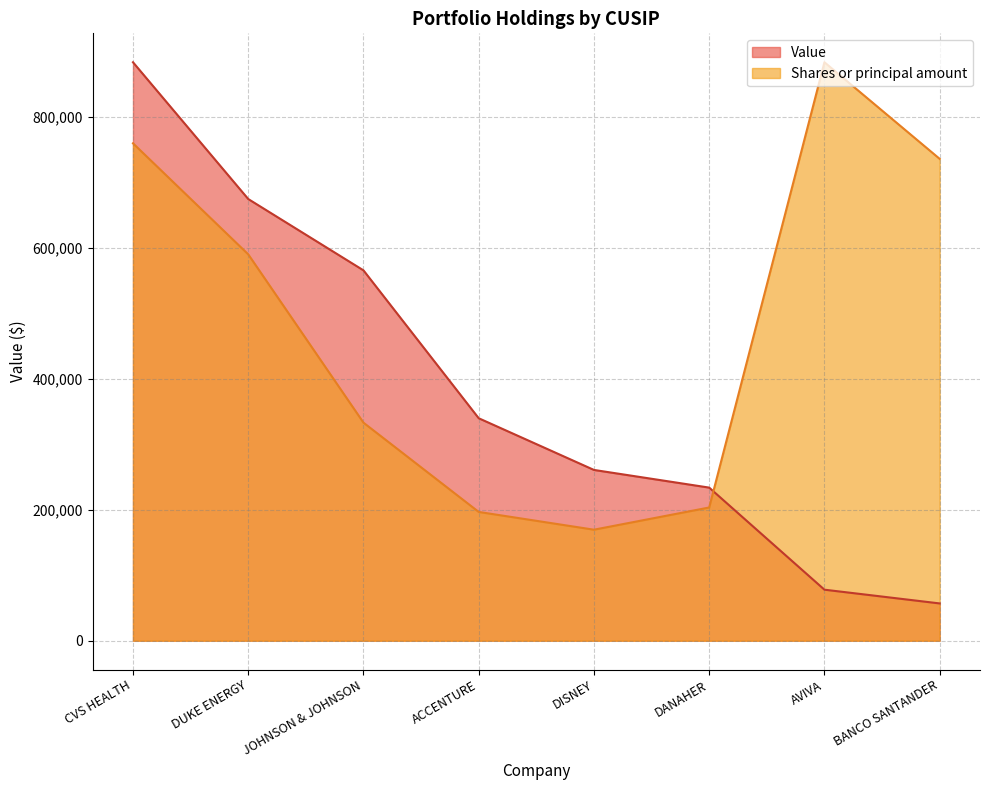

At which category does the chart reach its minimum across all series?

BANCO SANTANDER